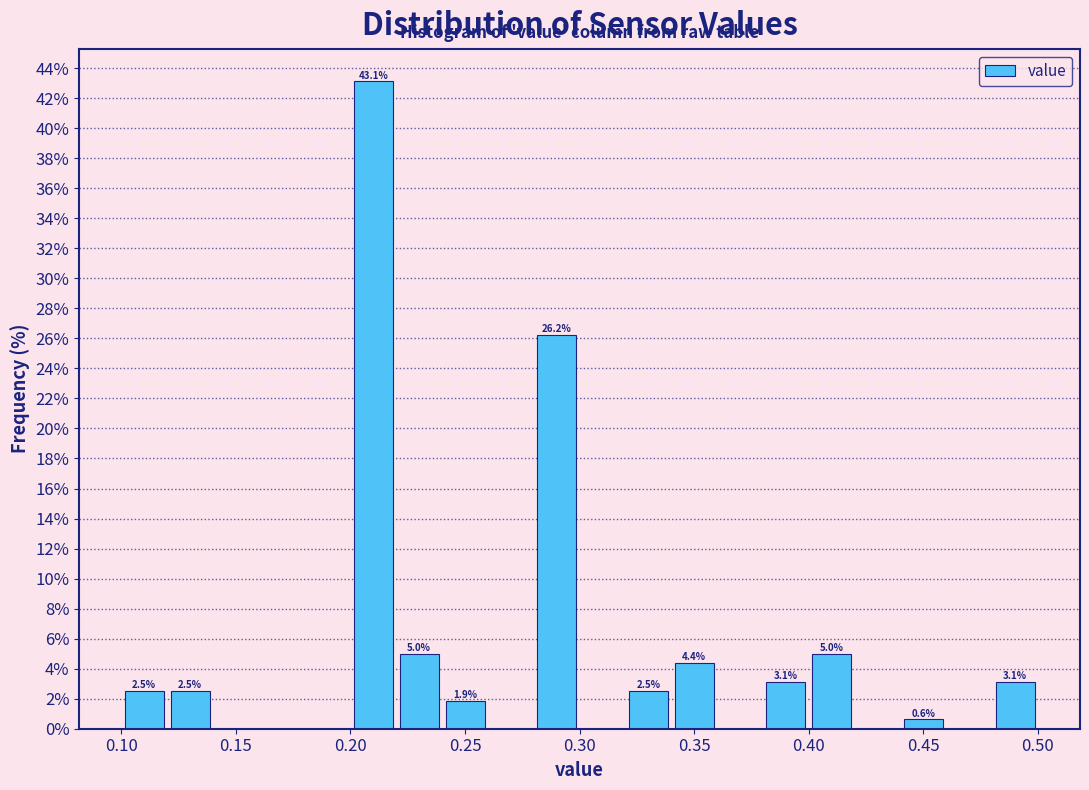

Which range on the x-axis has the tallest bar?

0.20 to 0.22